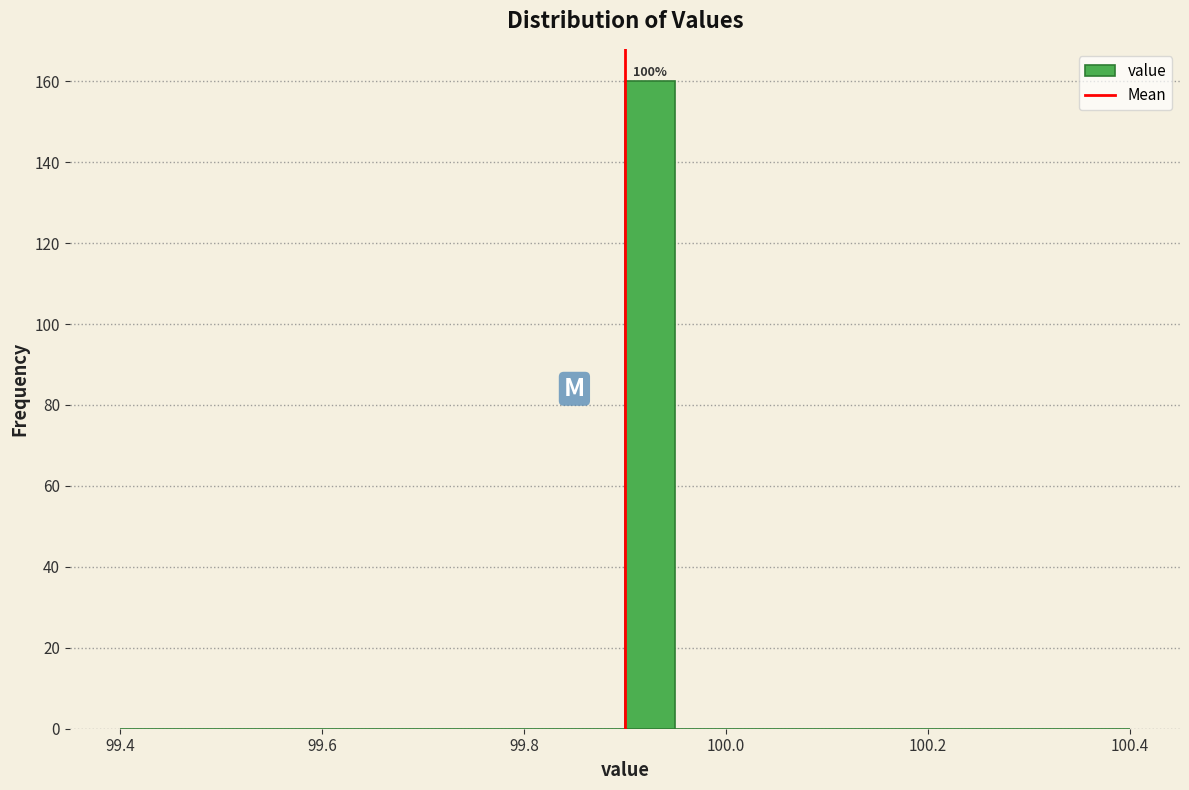

Around what value on the x-axis is the tallest bar? Give the approximate position of its centre, as read against the axis.

99.92